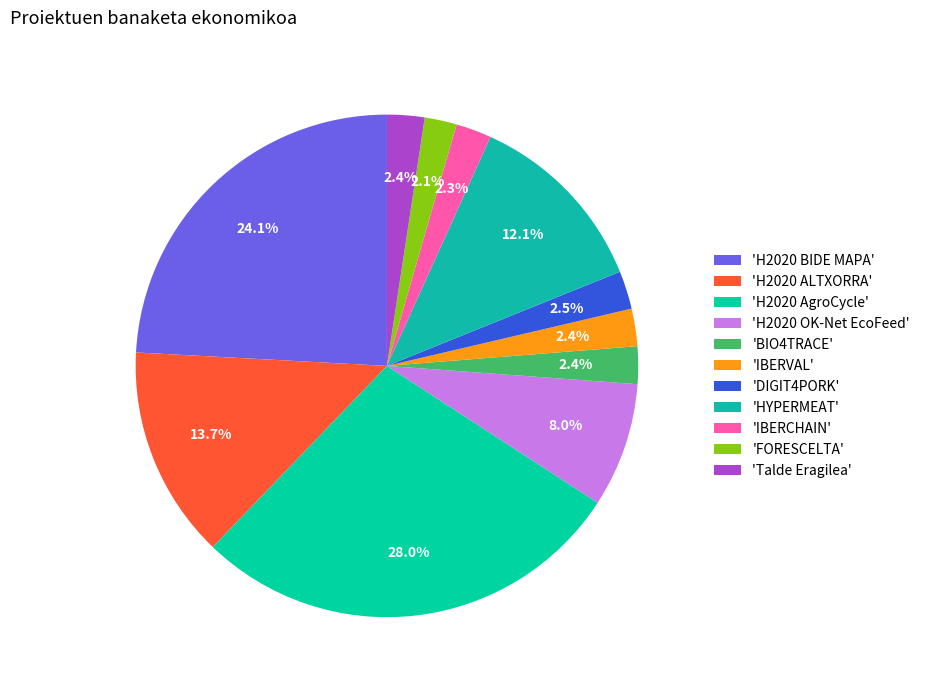

How many segments does this pie chart have?

11